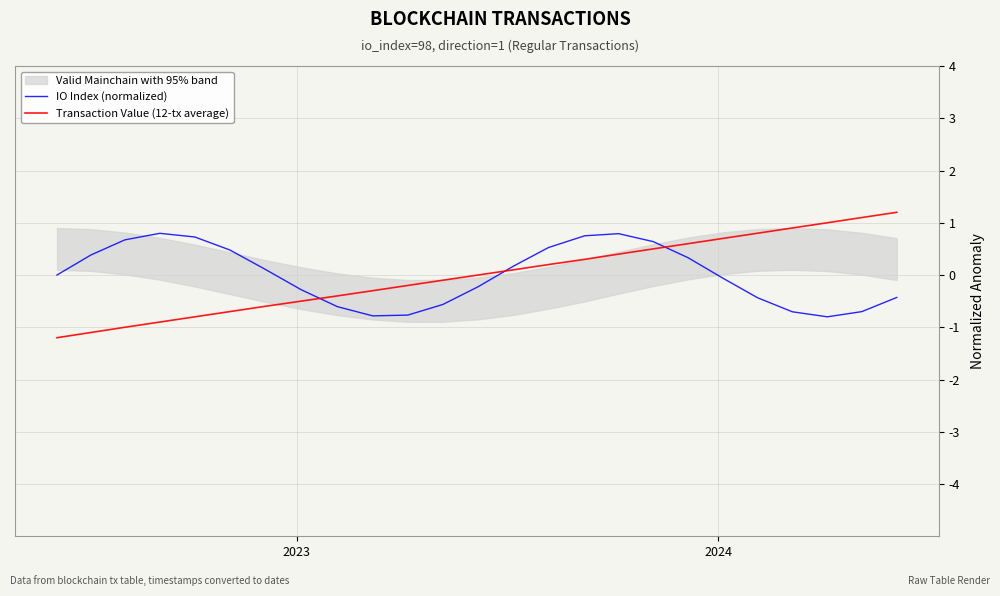

What is the highest value of the Transaction Value (12-tx average) series?

1.2